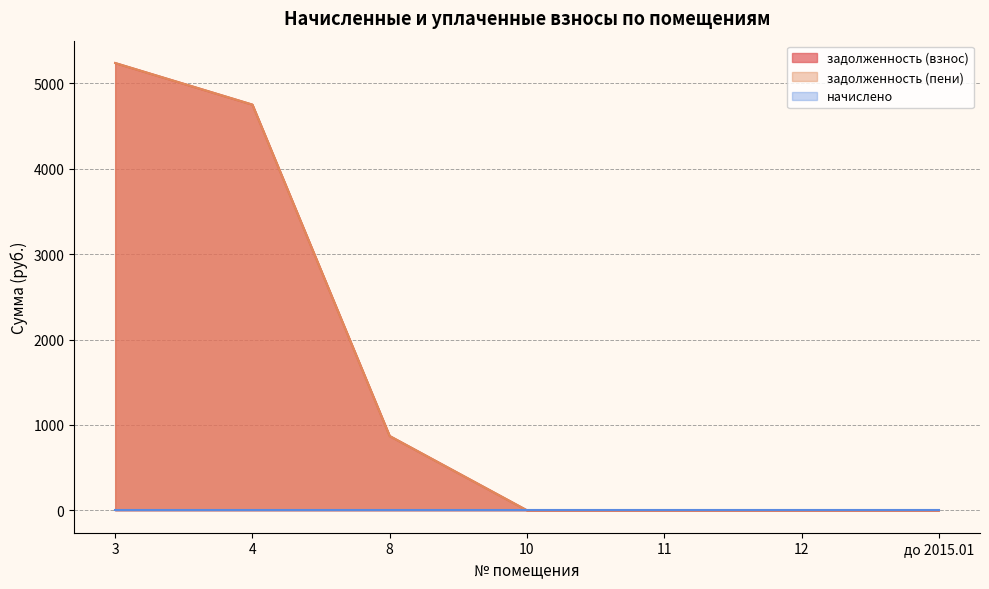

True or false: задолженность (пени) and задолженность (взнос) cross at least once.

False